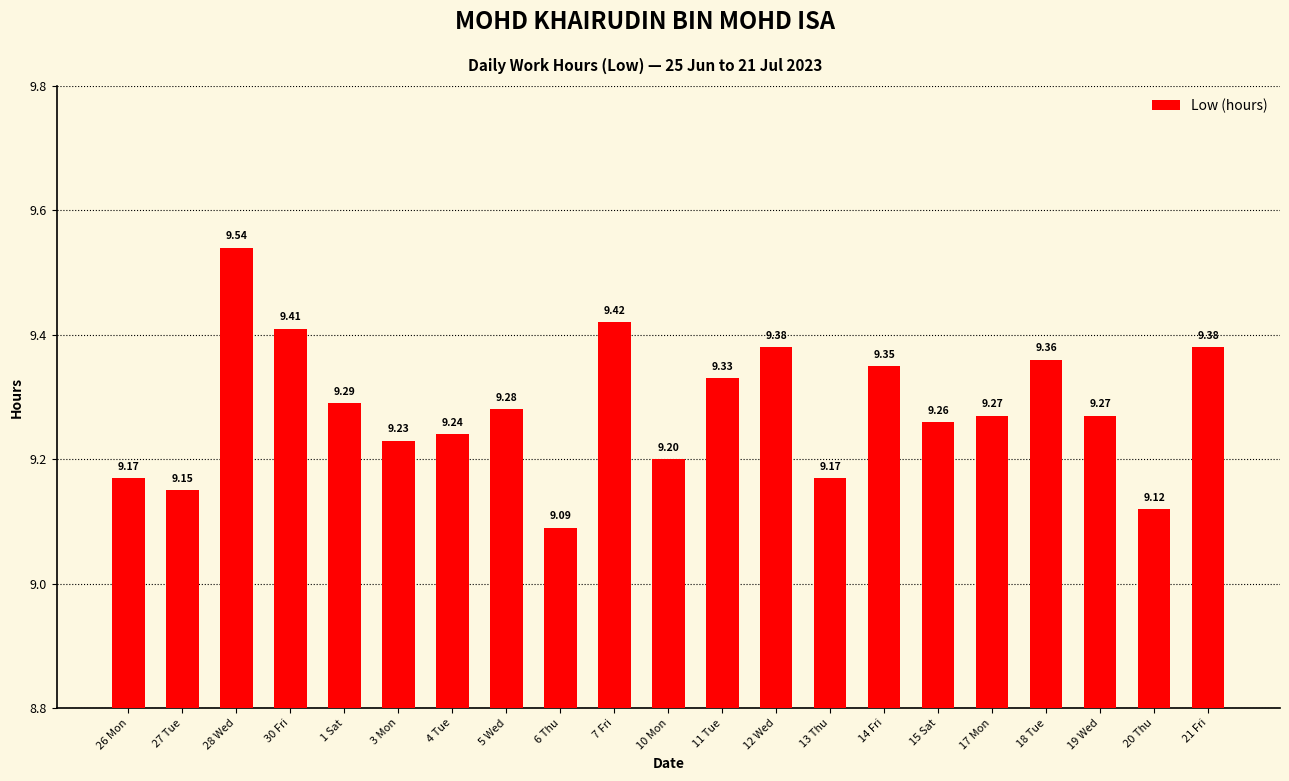

At which label is the value closest to 9?

6 Thu